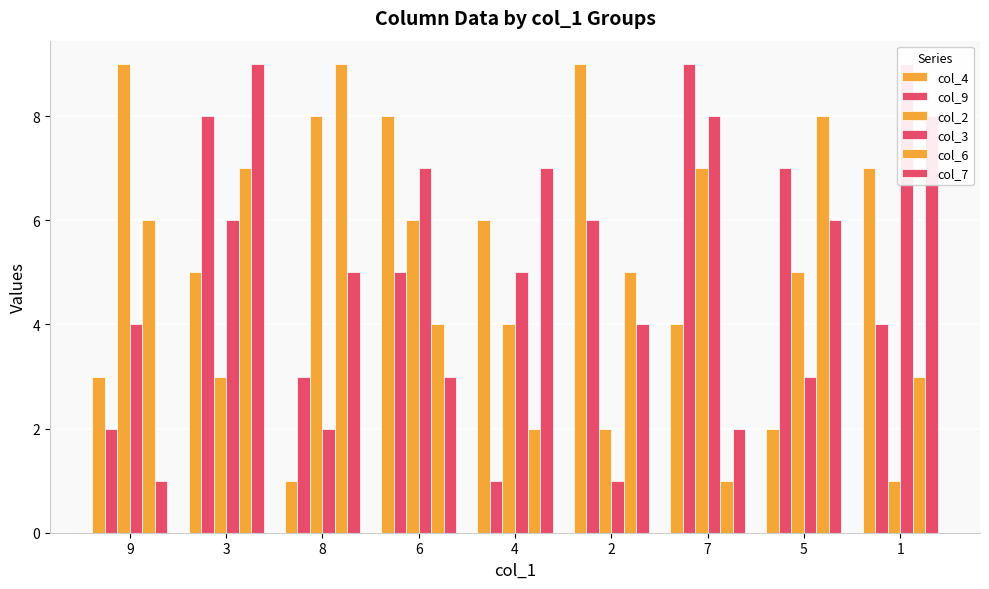

Where does the col_6 series first go above 5?

9